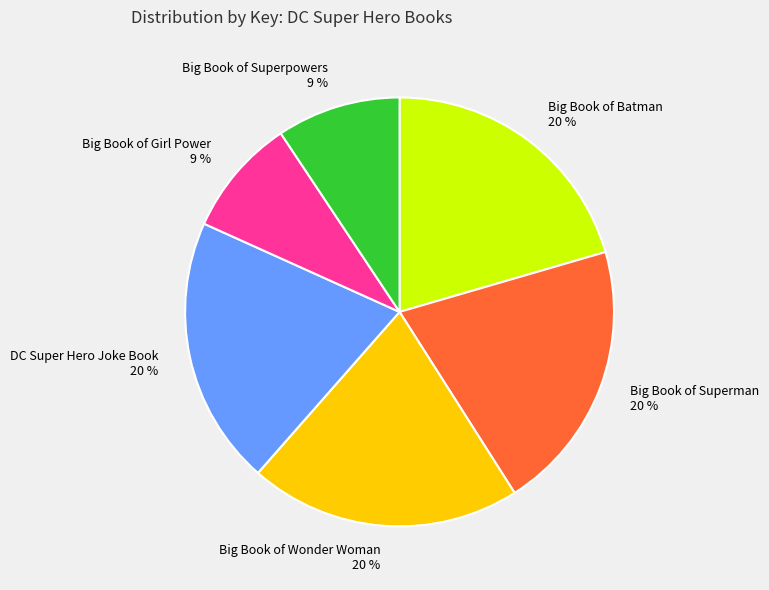

Does any single category account for the majority?

No